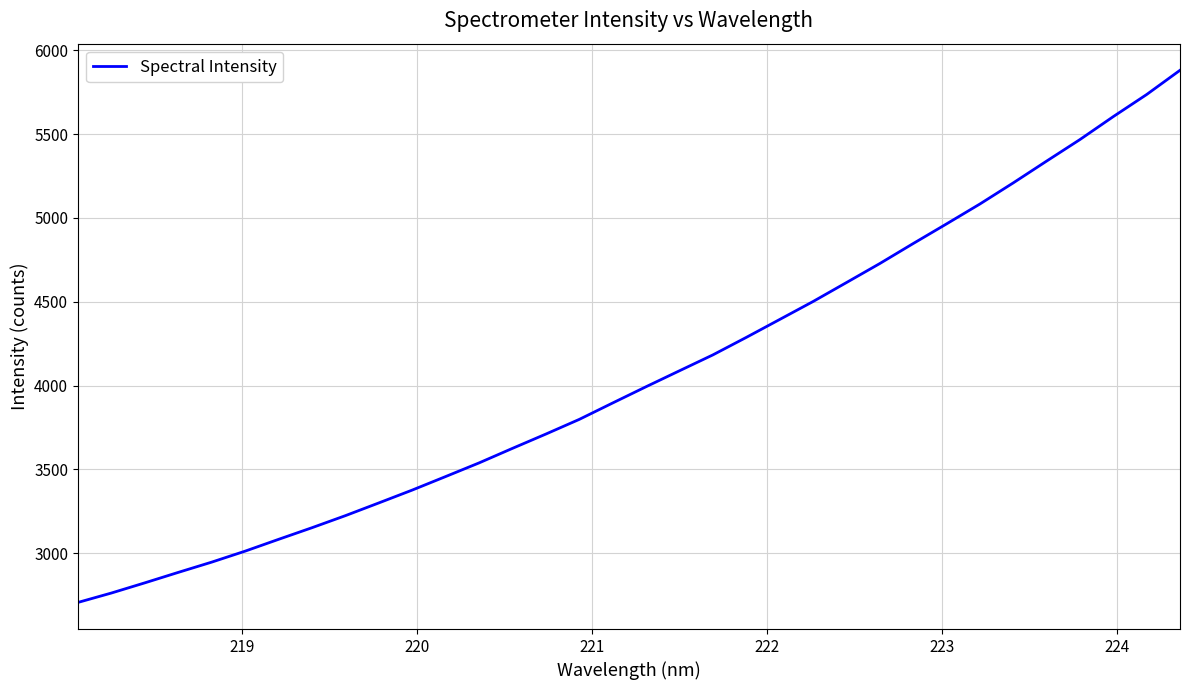

What is the maximum value shown in the chart?

5880.1